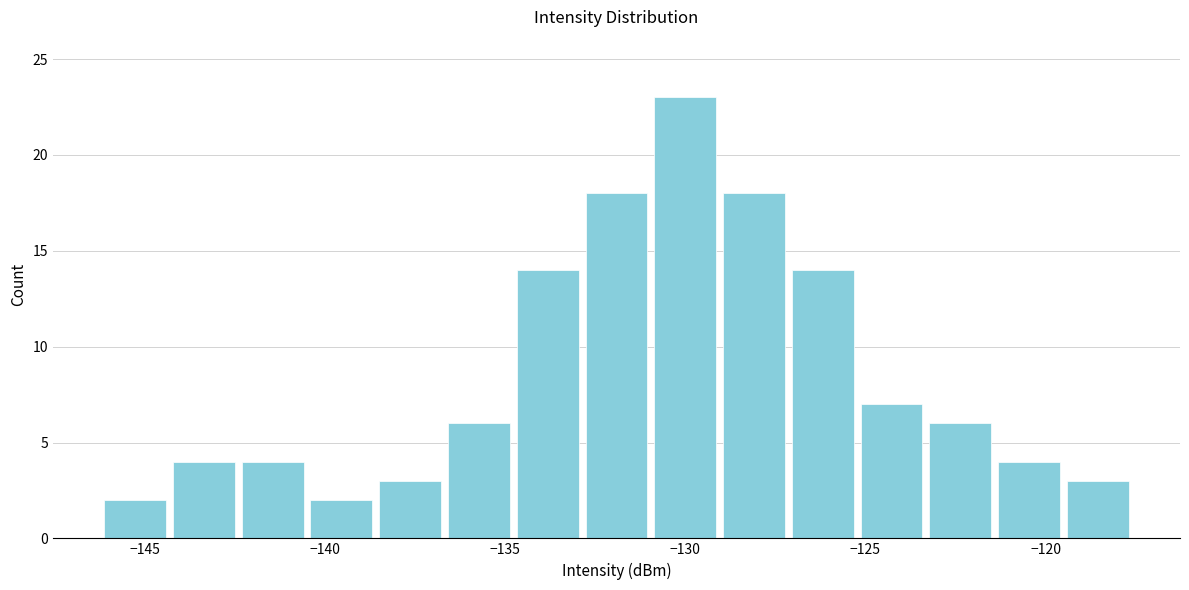

Read against the x-axis, roughly where is the centre of the tallest bar?

-130.0